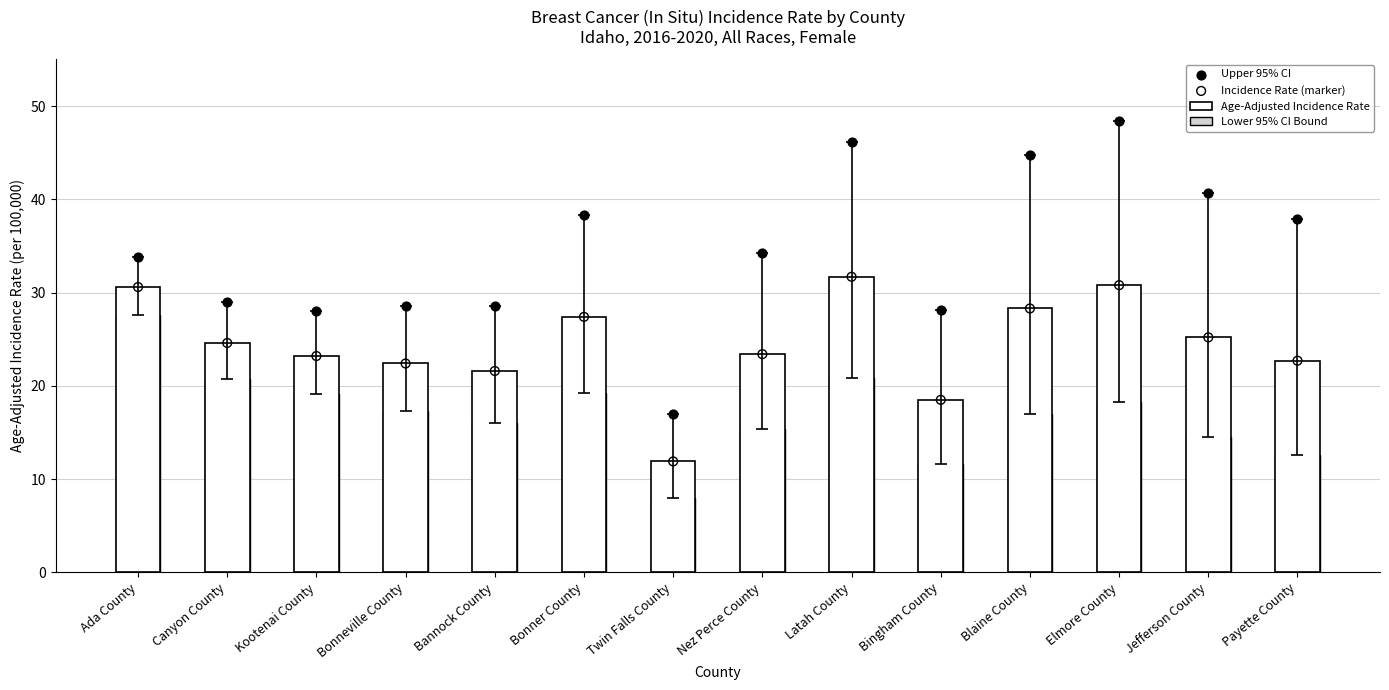

What is the total value across all series at Canyon County?

98.9